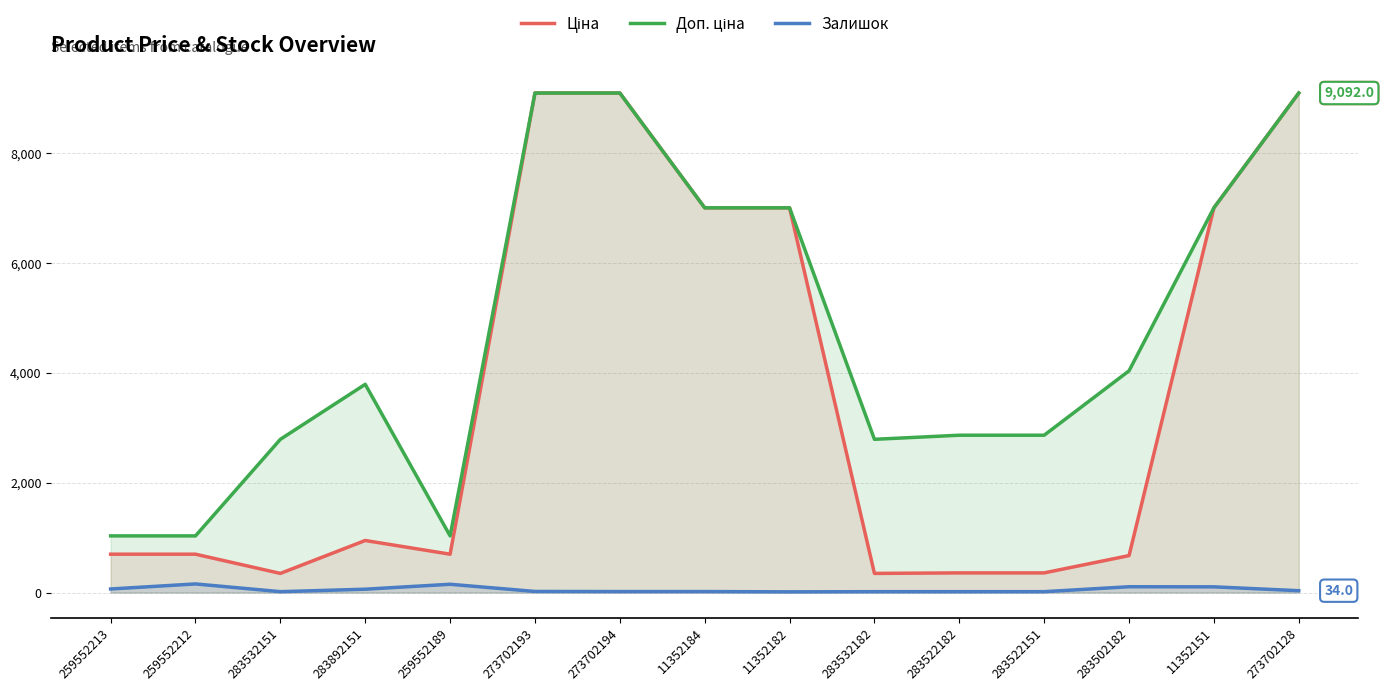

How many lines are shown in the chart?

3